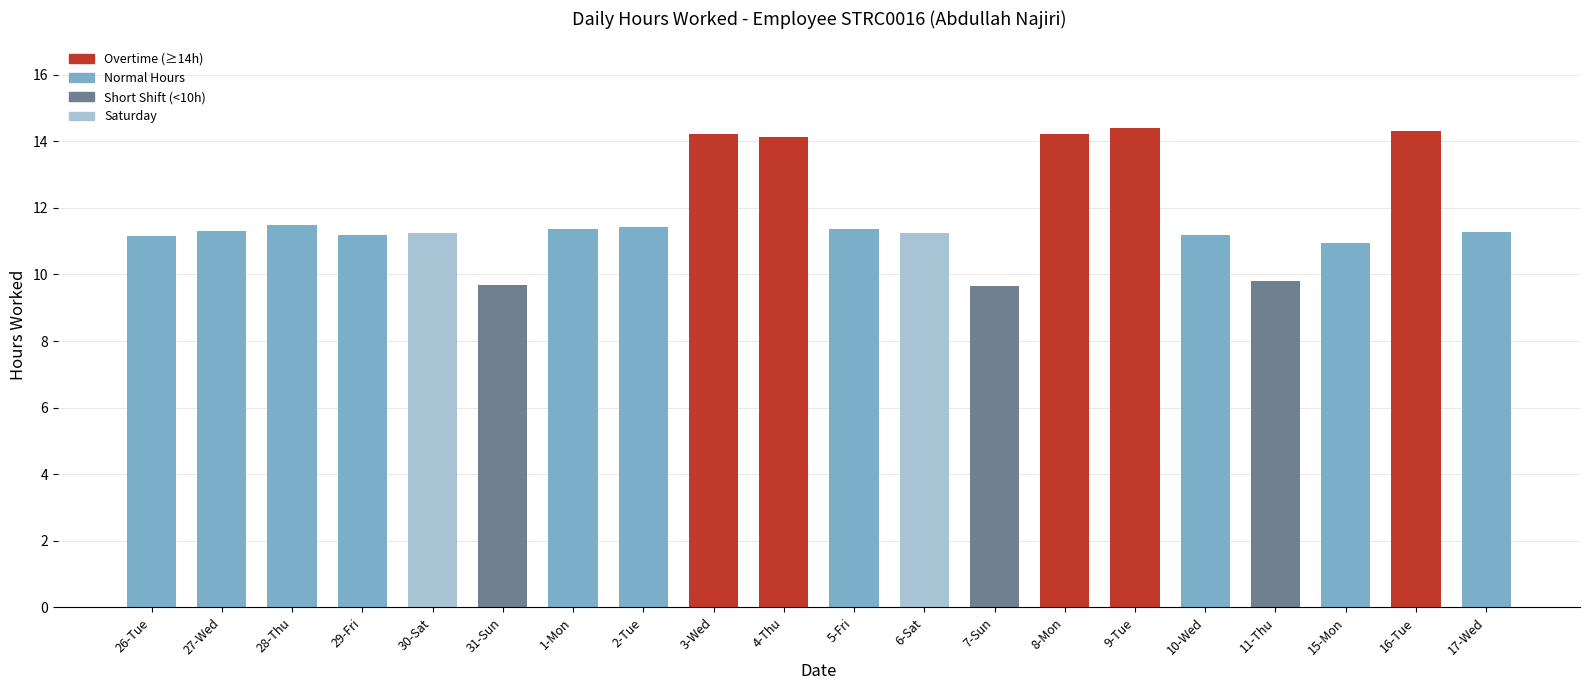

What is the change in value from 27-Wed to 16-Tue?

+3.0